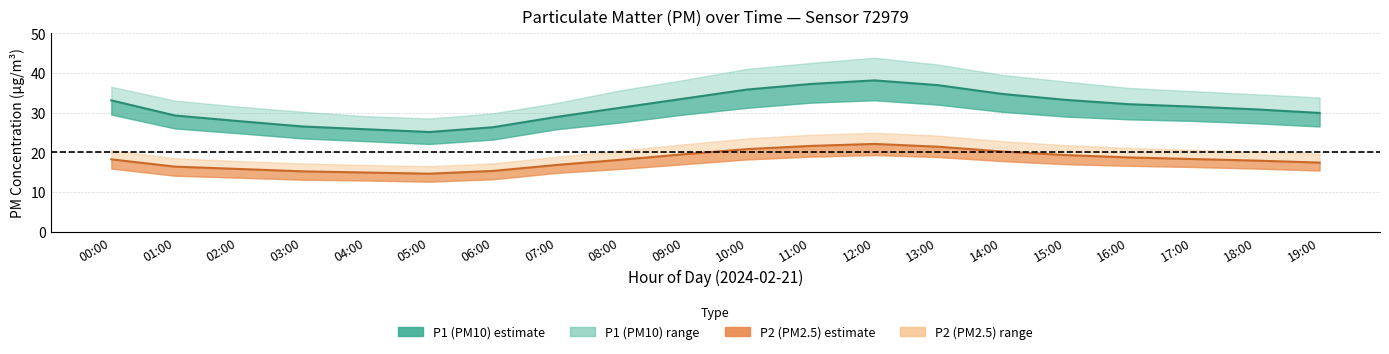

What is the spread (max minus min) of values at 05:00?

15.9